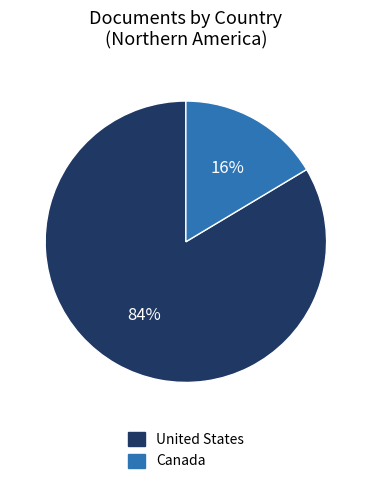

What is the largest slice in the pie chart?

United States